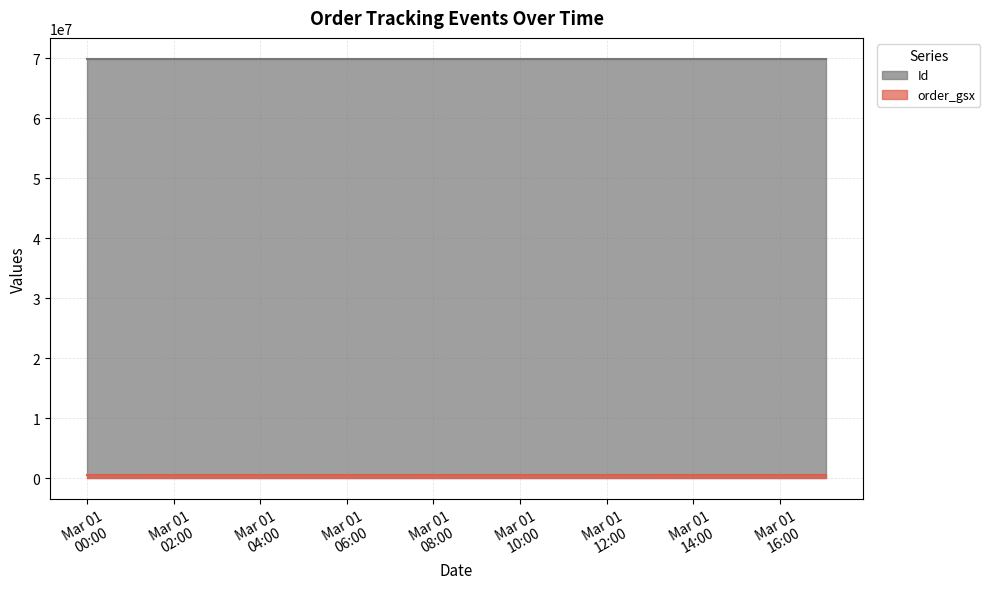

Rank the series at 2025-03-01 00:00:00 from highest to lowest value.

Id, order_gsx